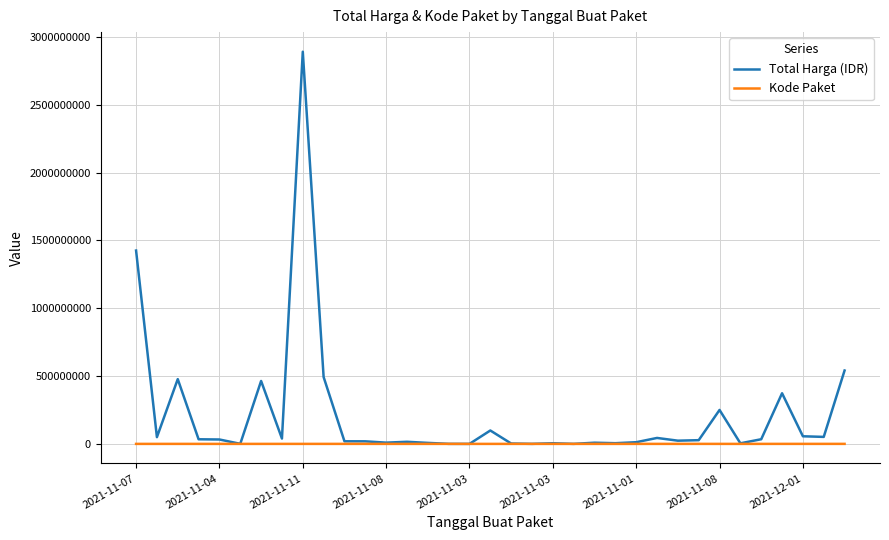

Which series has the largest total across all categories?

Total Harga (IDR)